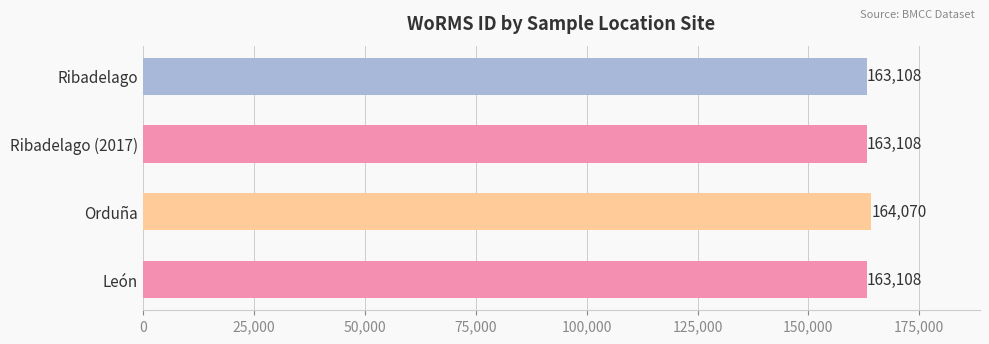

How many data points are above 163108?

1